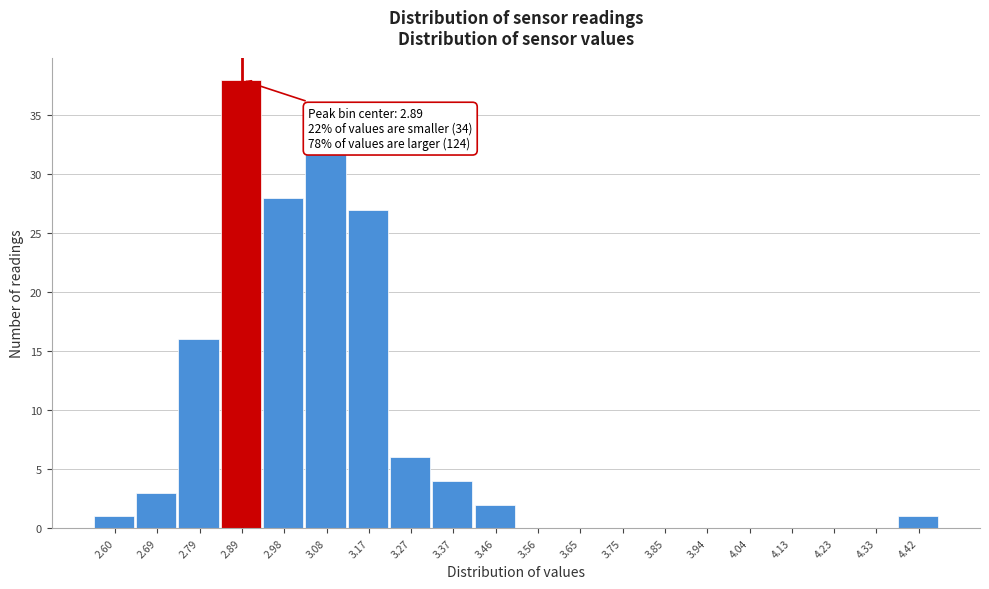

Which range on the x-axis has the tallest bar?

2.838 to 2.934